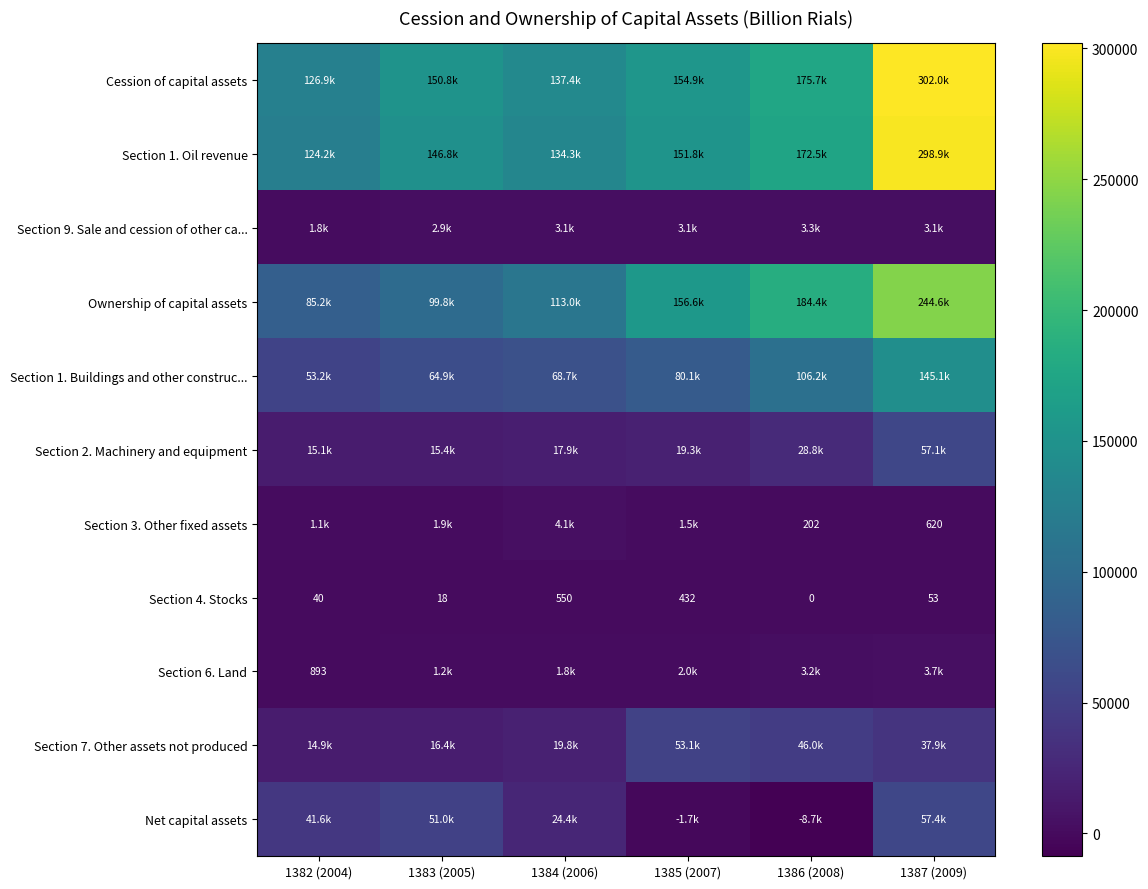

What is the spread (max minus min) of values at 1387 (2009)?

301907.5